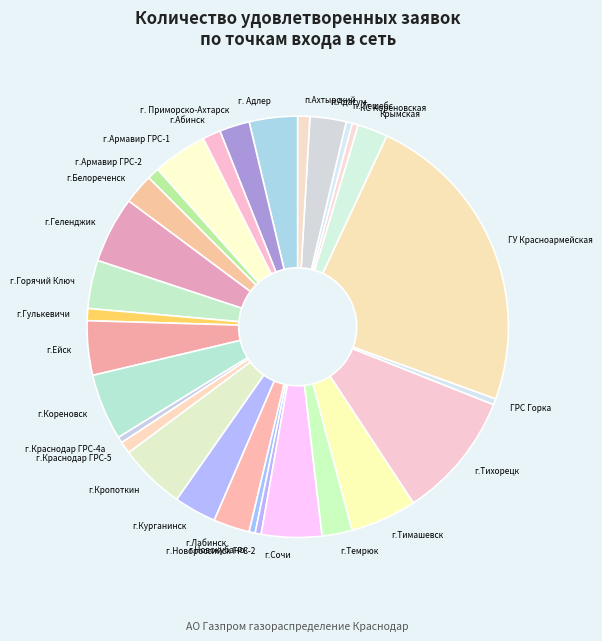

The г.Абинск slice represents 1% of the pie. True or false?

True